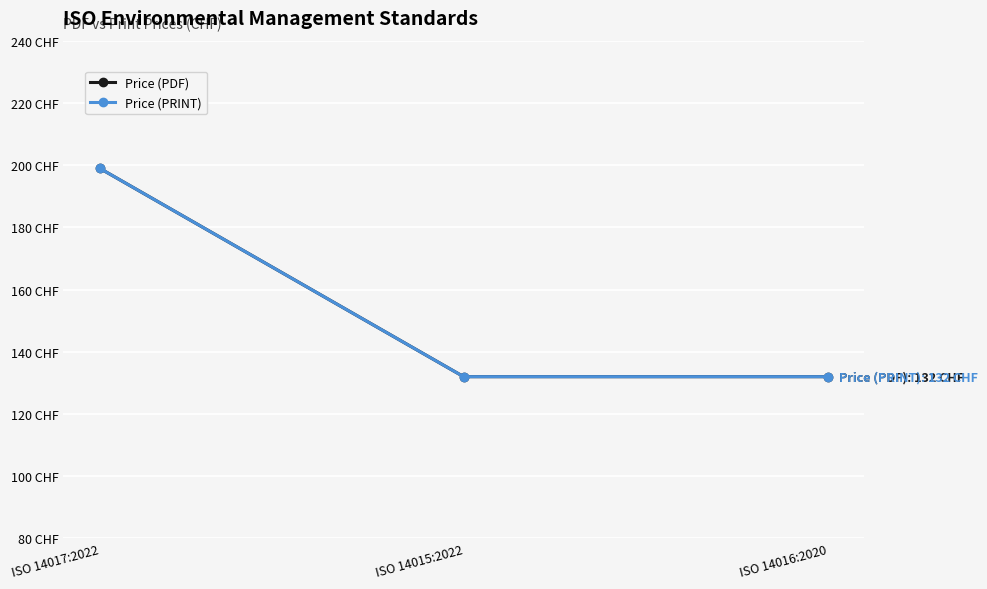

What is the sum of the Price (PRINT) values at ISO 14017:2022 and ISO 14015:2022?

331